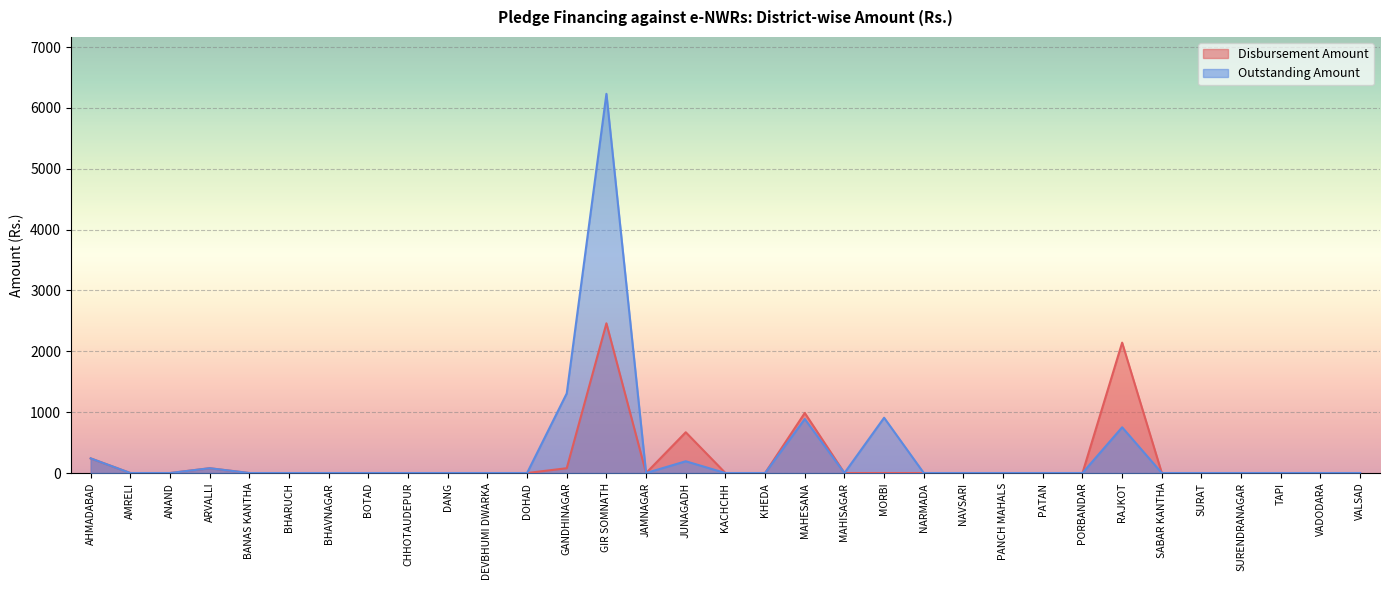

Which series has the largest range (max minus min)?

Outstanding Amount